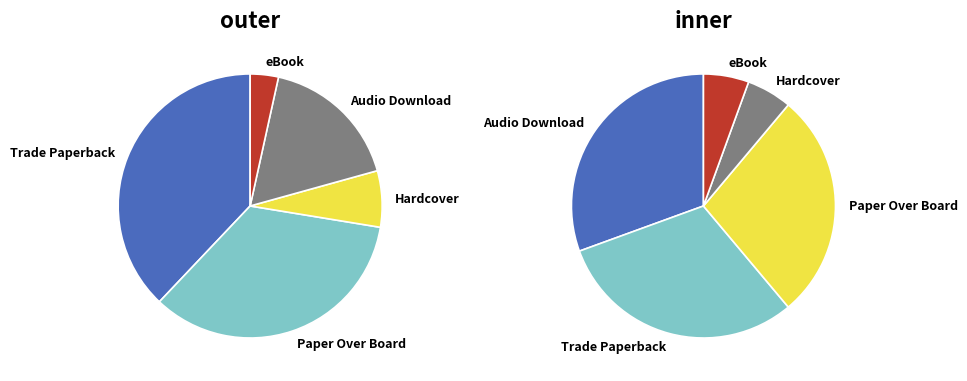

Is it true that Audio Download is 20% of the pie?

False